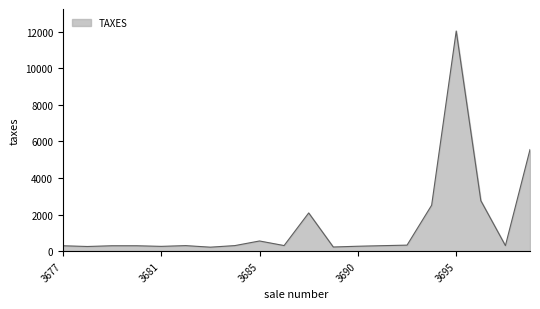

What is the greatest value displayed?

12031.2